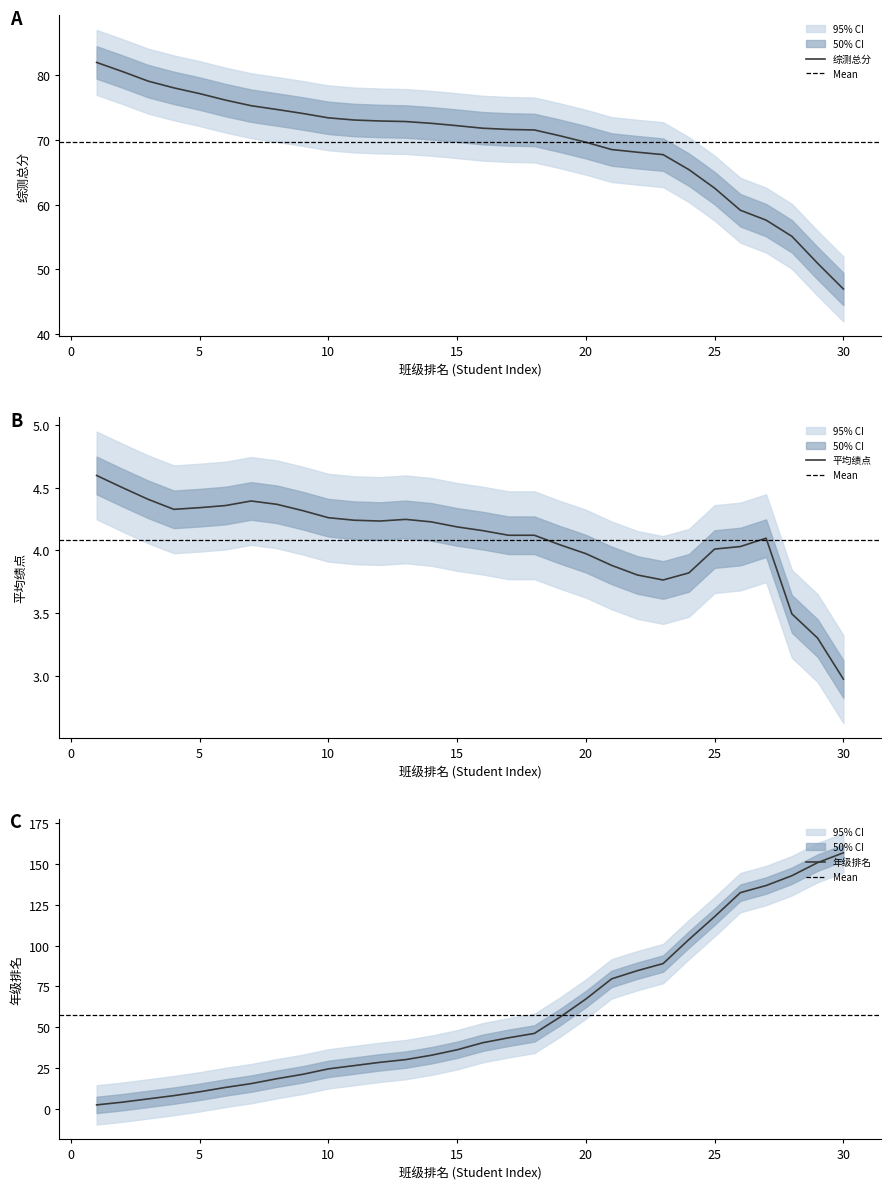

What is the greatest value displayed?

160.0